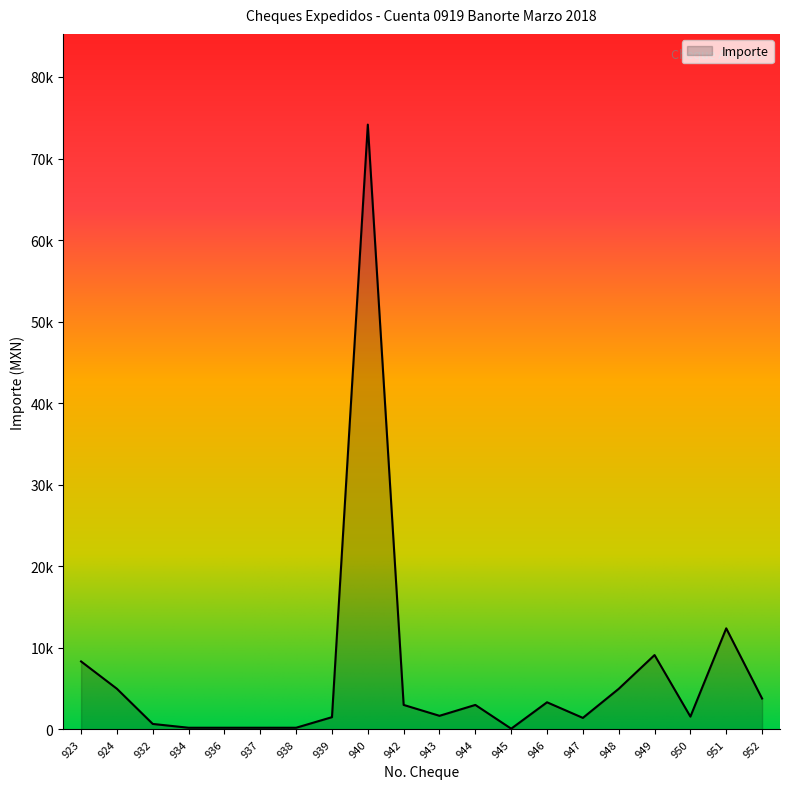

Where is the first local minimum?

943